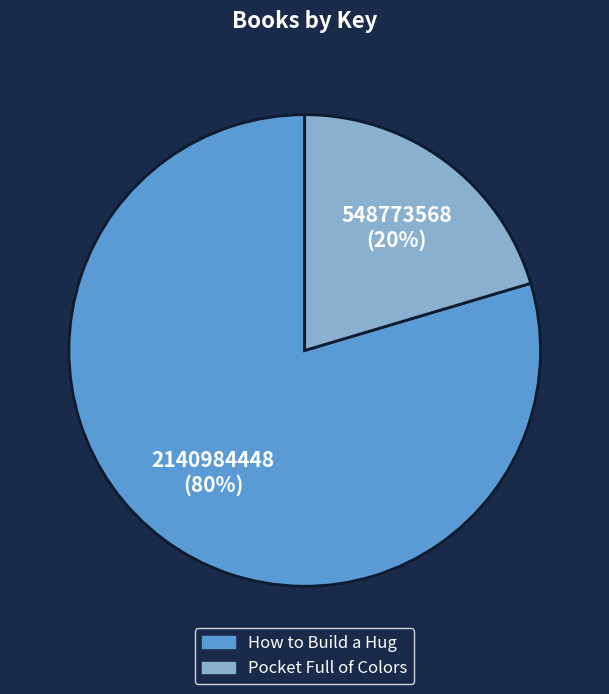

True or false: Pocket Full of Colors accounts for 14% of the total.

False